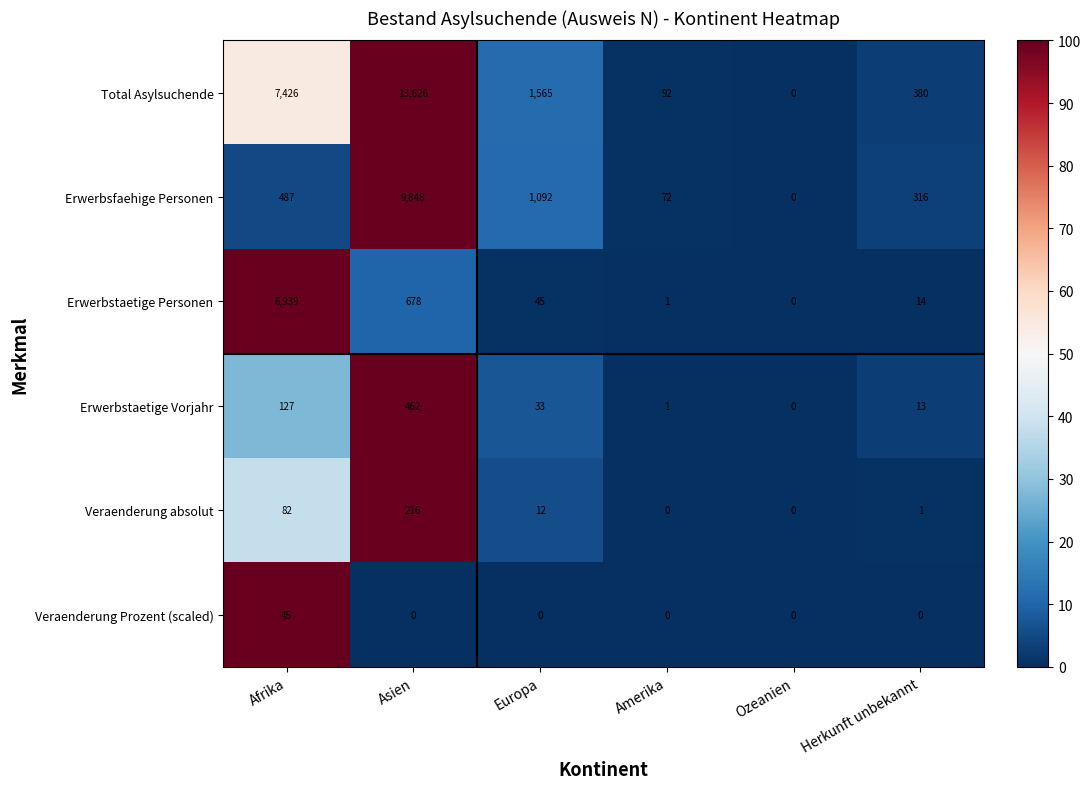

True or false: Erwerbsfaehige Personen has a value of 9848 at Asien.

True